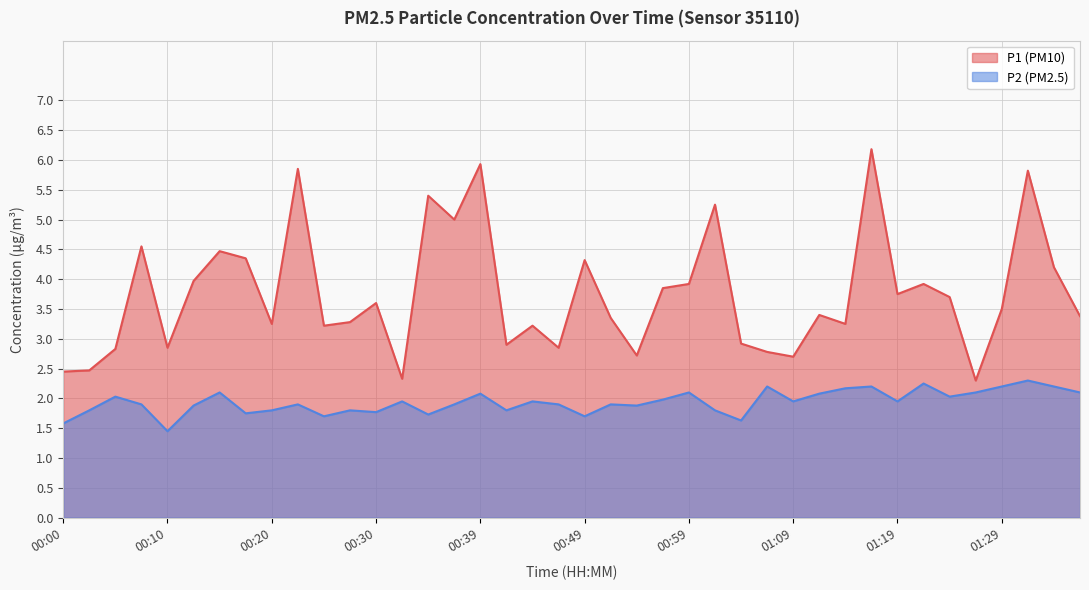

How many distinct data groups are displayed?

2